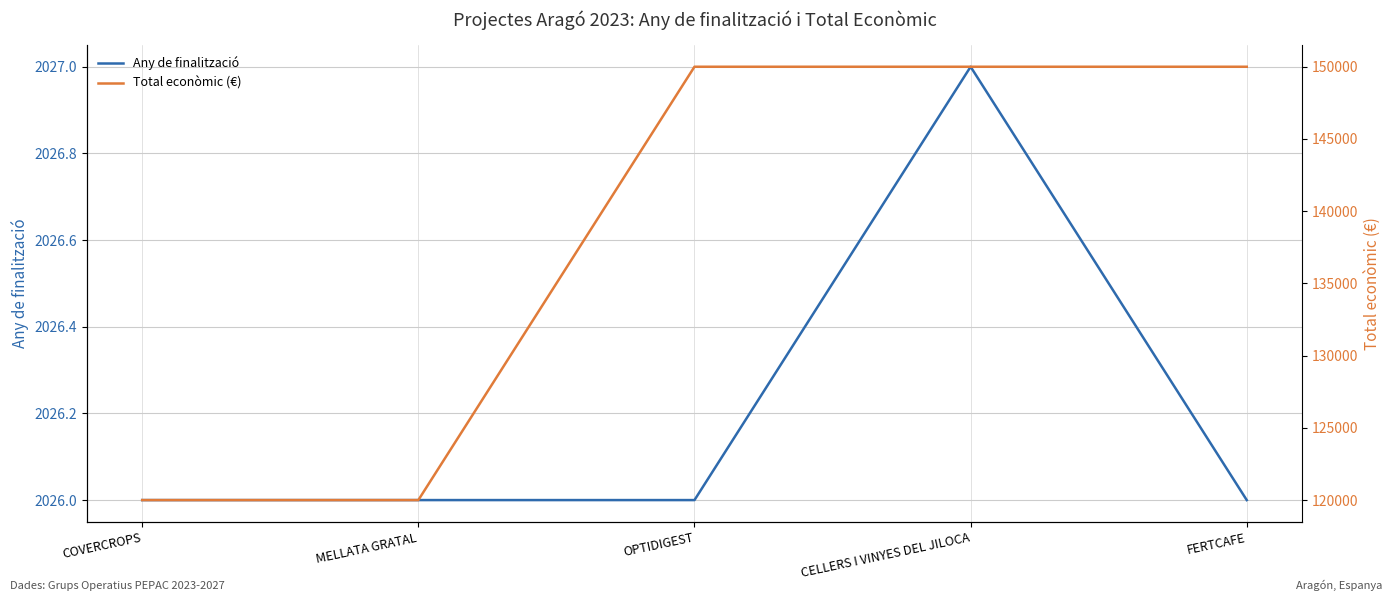

What is the sum of the Any de finalització values at CELLERS I VINYES DEL JILOCA and OPTIDIGEST?

4053